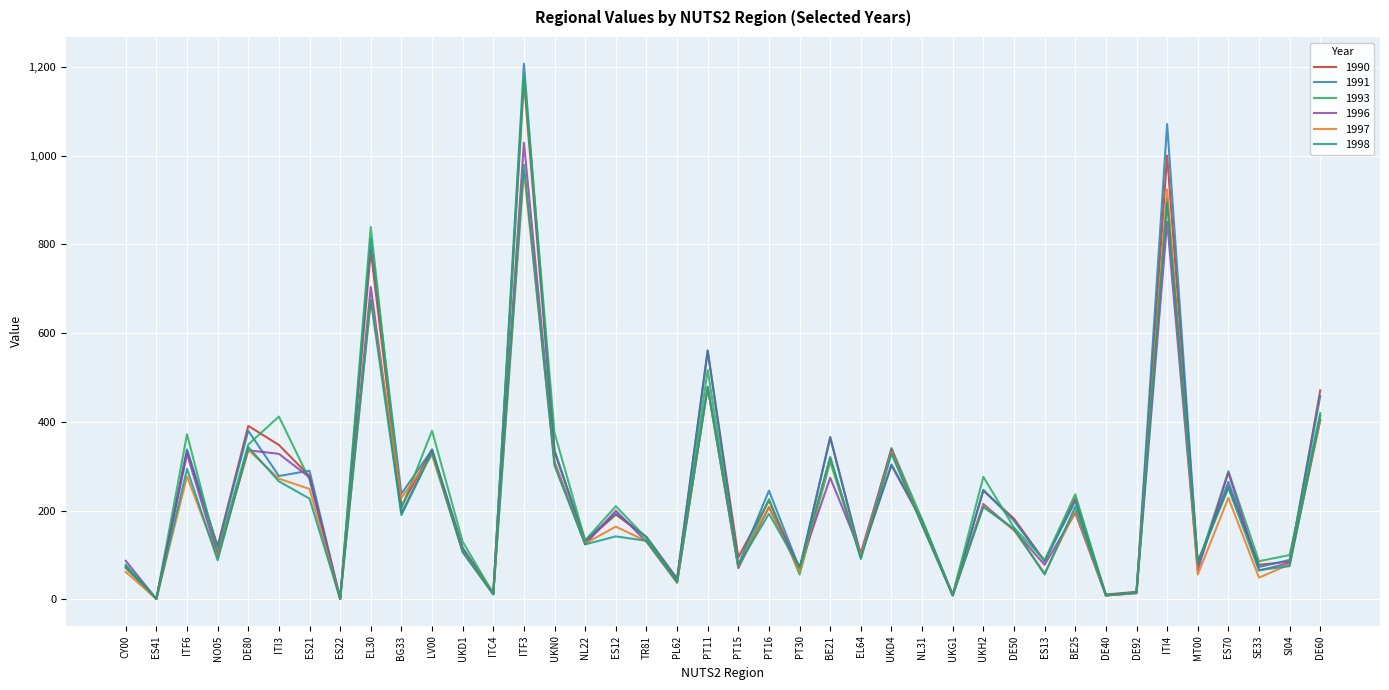

Is this an area chart (filled region under the line)?

No